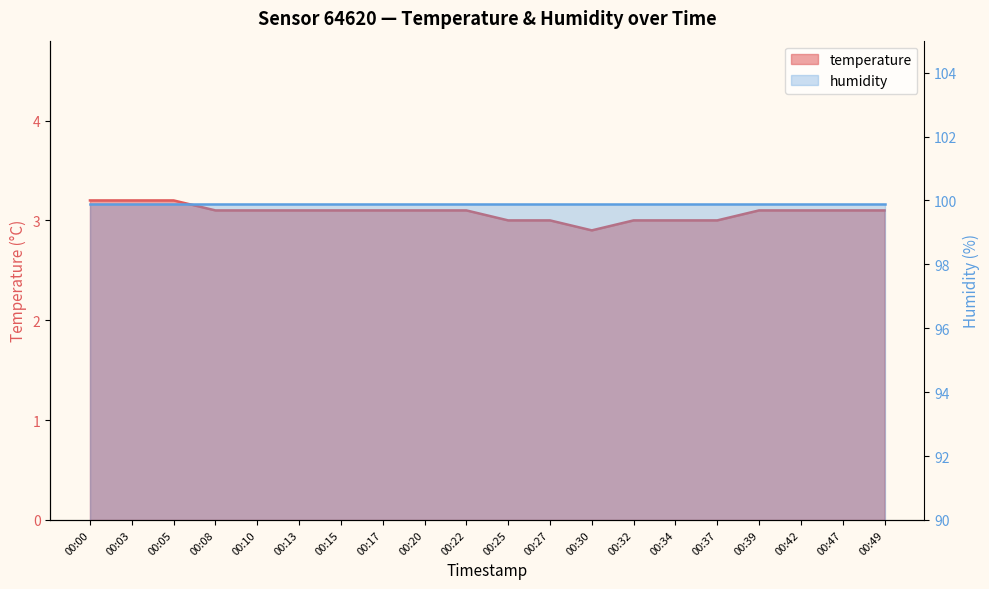

List the labels in order of value, largest first.

00:00, 00:03, 00:05, 00:08, 00:10, 00:13, 00:15, 00:17, 00:20, 00:22, 00:39, 00:42, 00:47, 00:49, 00:25, 00:27, 00:32, 00:34, 00:37, 00:30